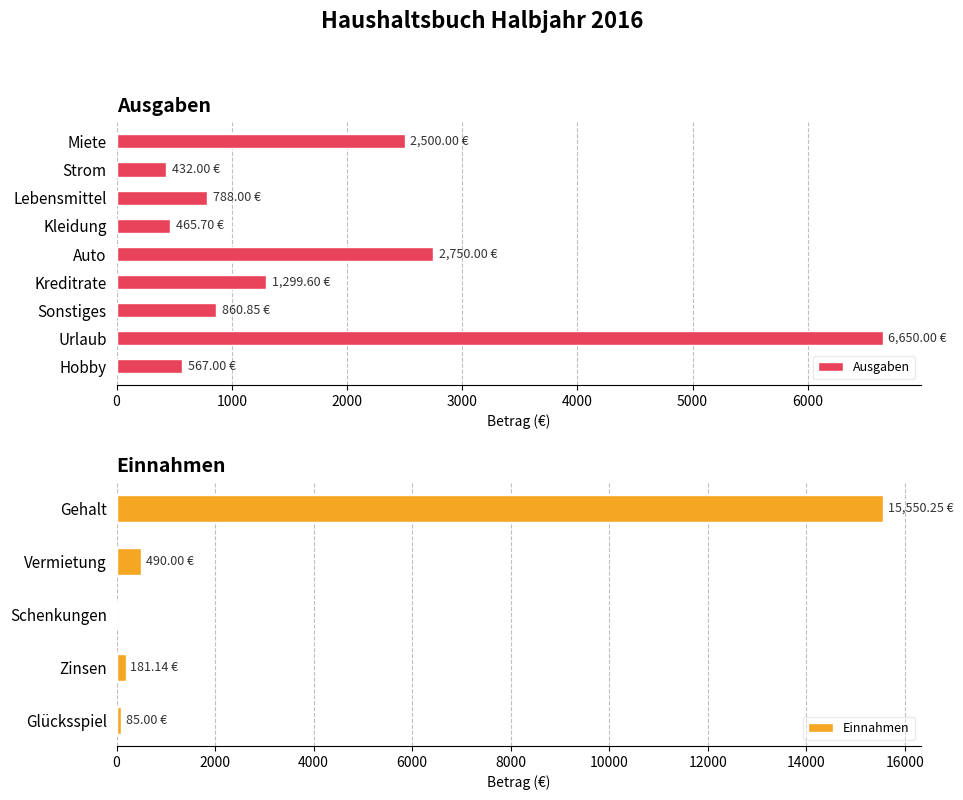

Which category has the highest value across all series?

Urlaub